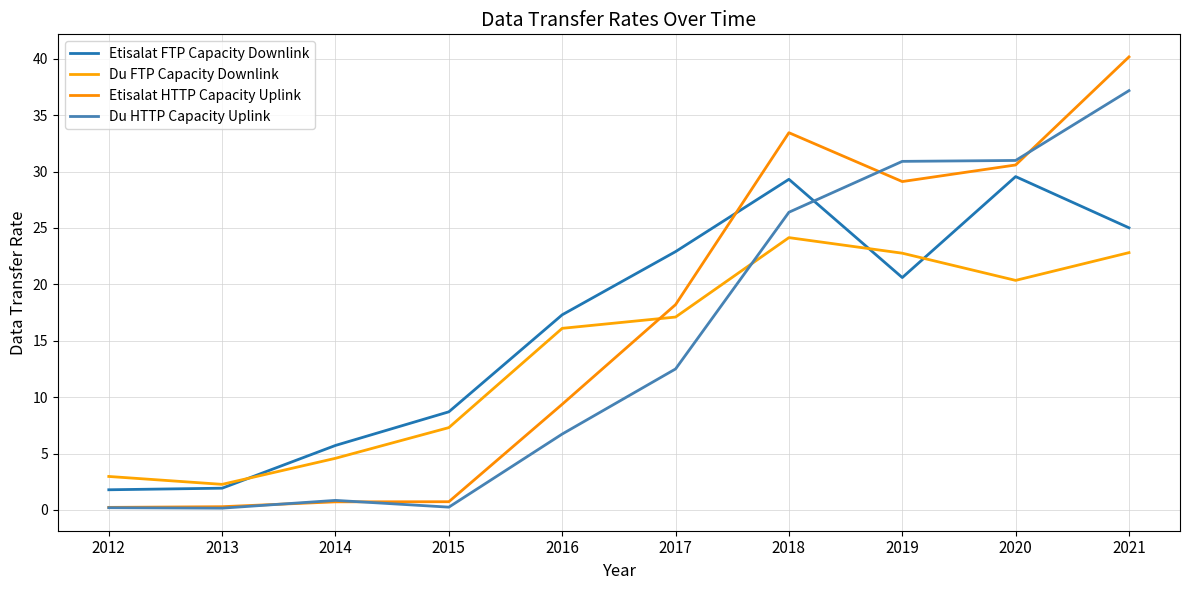

The value of Du HTTP Capacity Uplink at 2021 is 25.5. True or false?

False